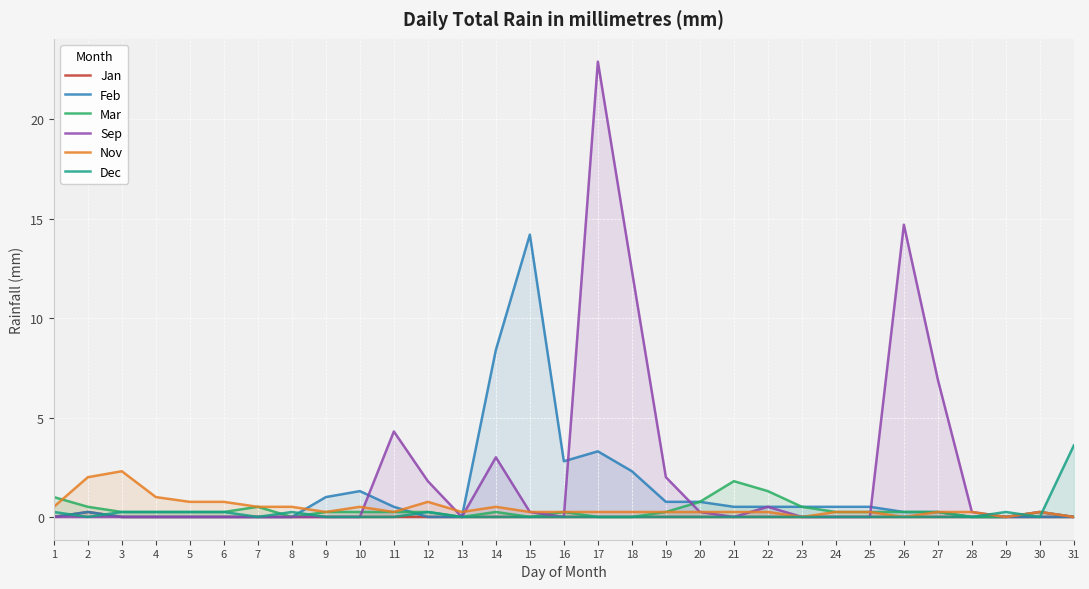

How many lines are shown in the chart?

6